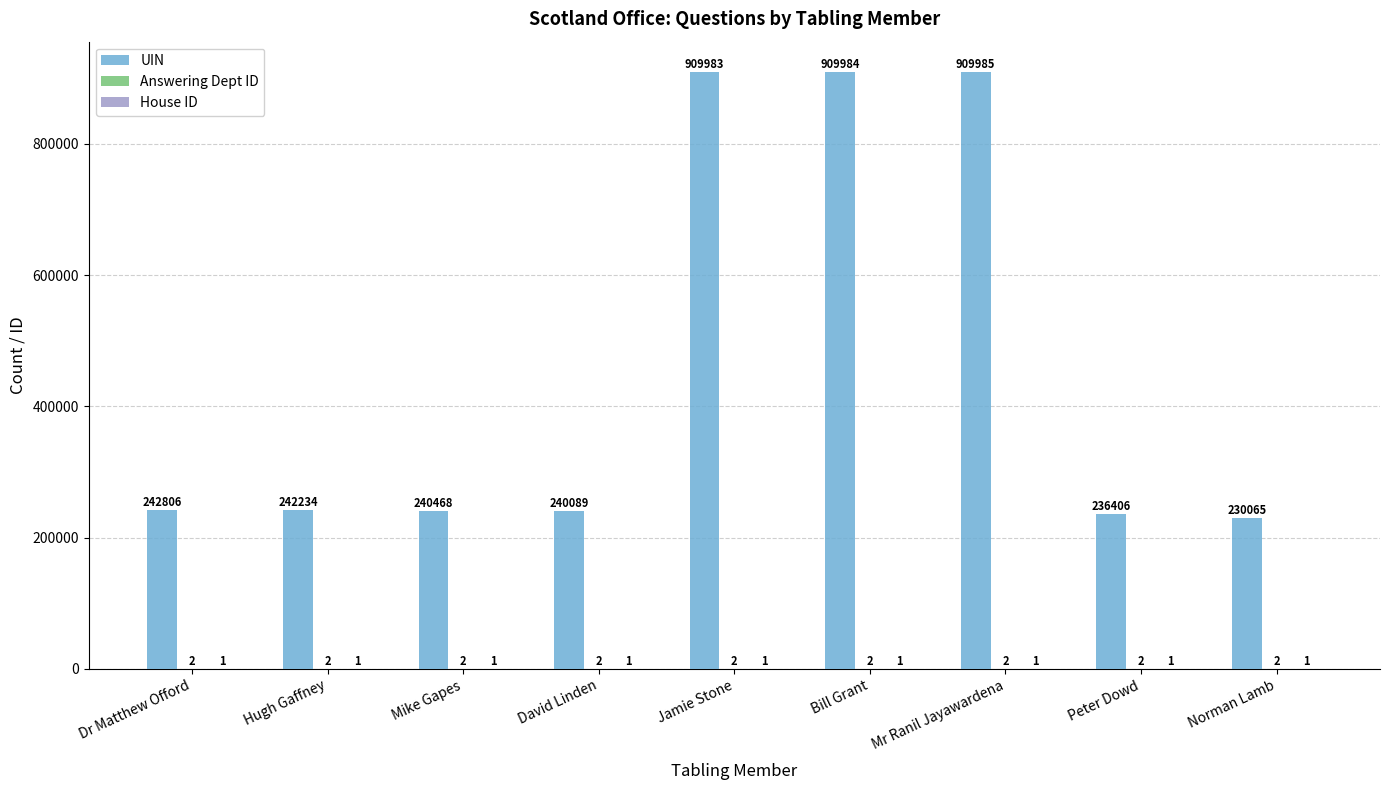

Is it true that UIN equals 242806 at Dr Matthew Offord?

True